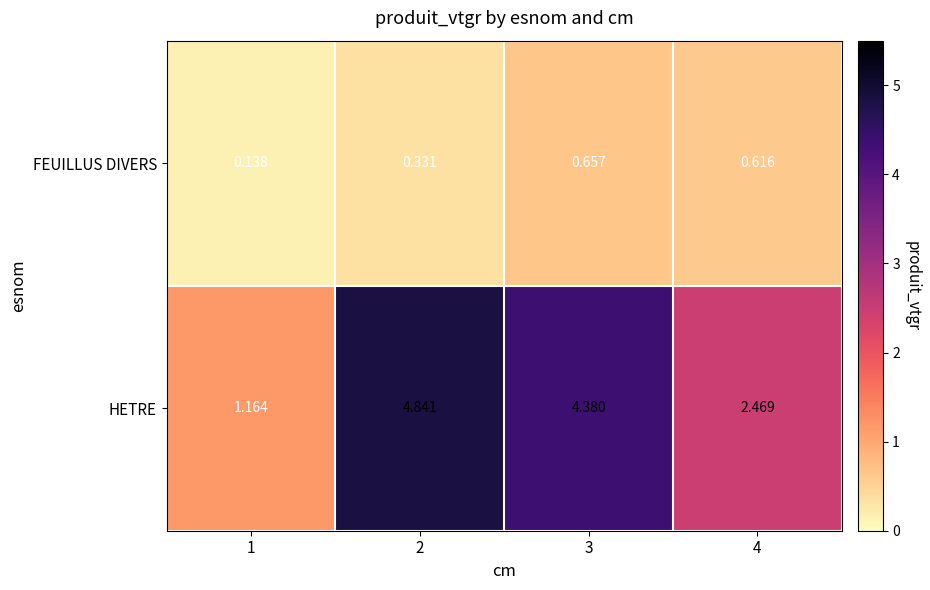

Between 2 and 3, which series saw the biggest shift?

HETRE